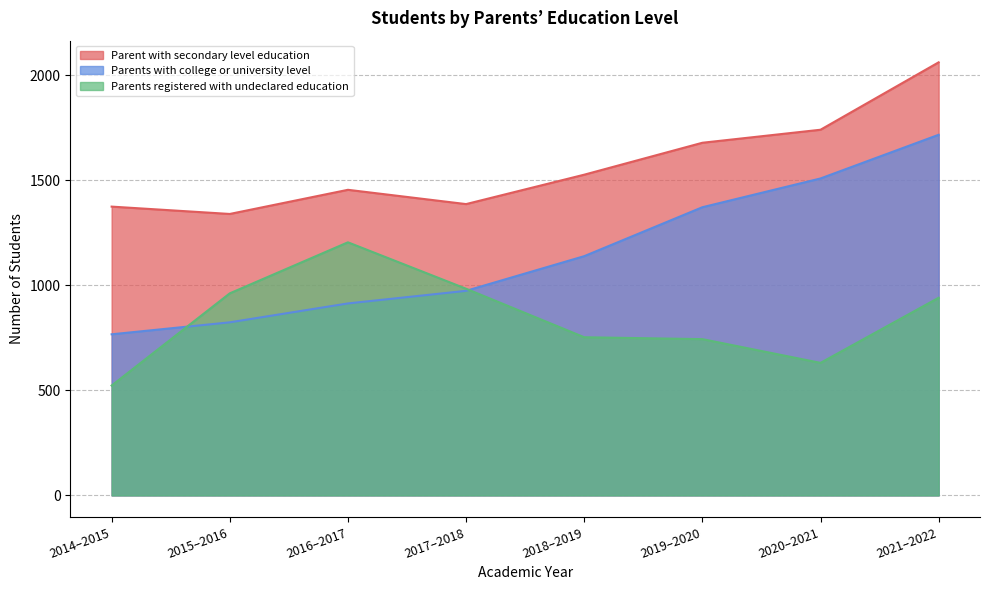

Which series has the largest range (max minus min)?

Parents with college or university level